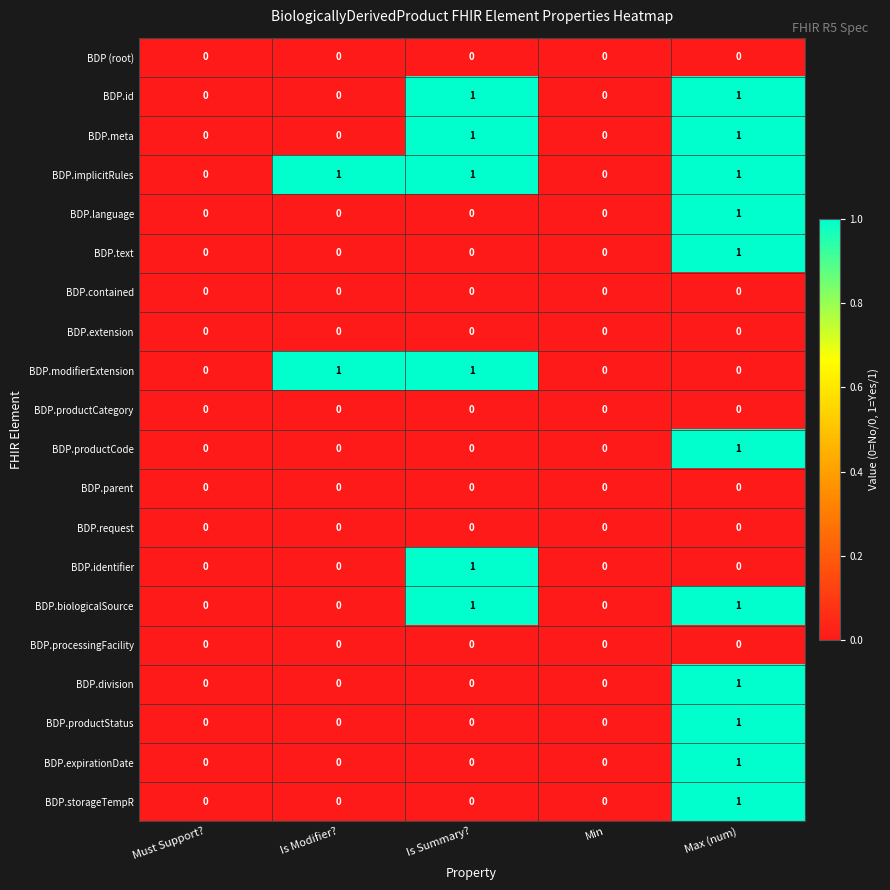

Count the BDP.meta values in the range 0 to 1.

5